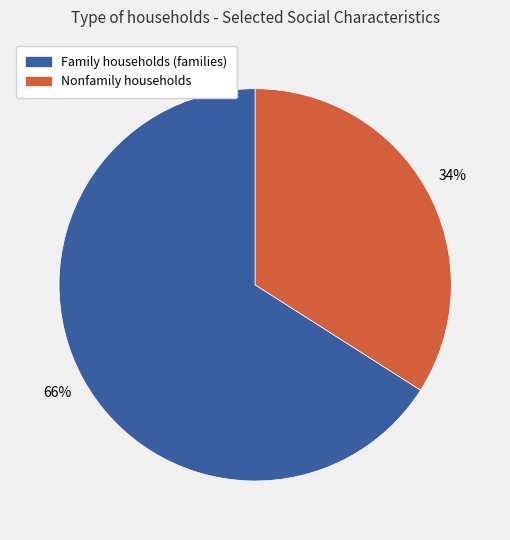

Combined, do Family households (families) and Nonfamily households account for over 50%?

Yes